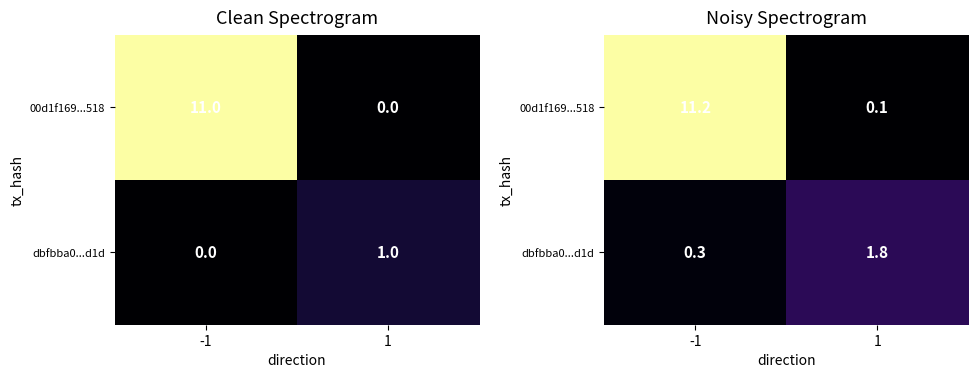

Which has a higher value, 1 or -1?

-1